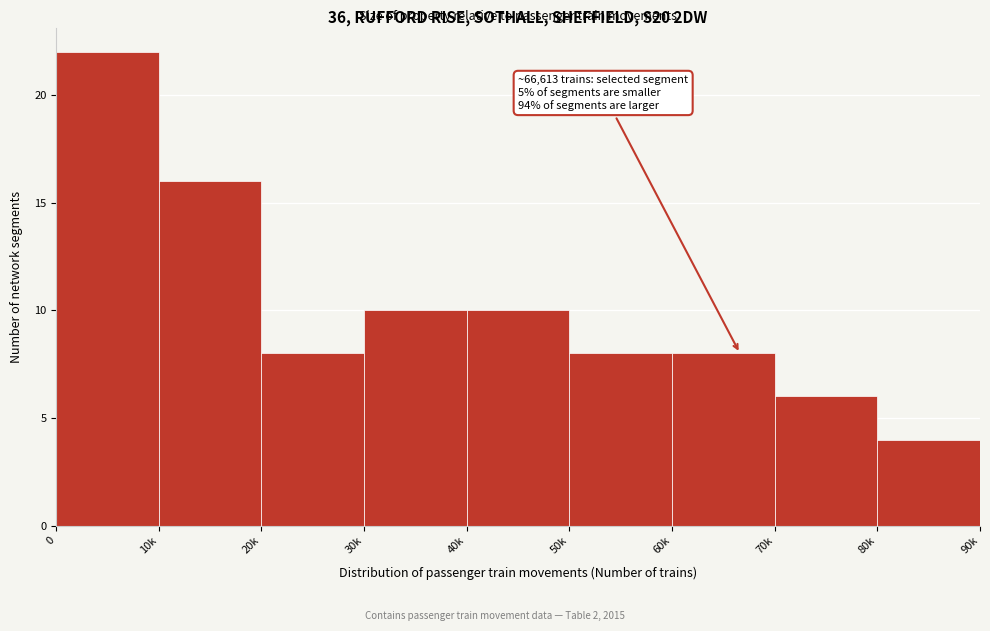

Reading left to right, extract all data points from this chart.

0=22	10k=16	20k=8	30k=10	40k=10	50k=8	60k=8	70k=6	80k=4